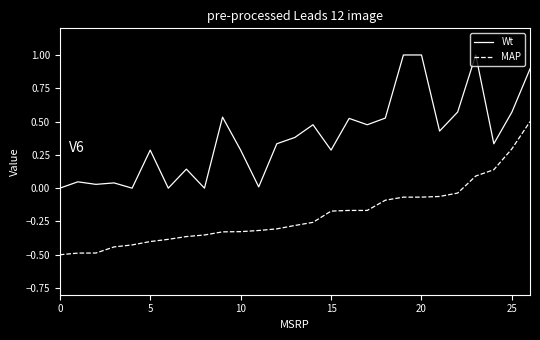

List the series in order of their peak value, lowest first.

MAP, Wt